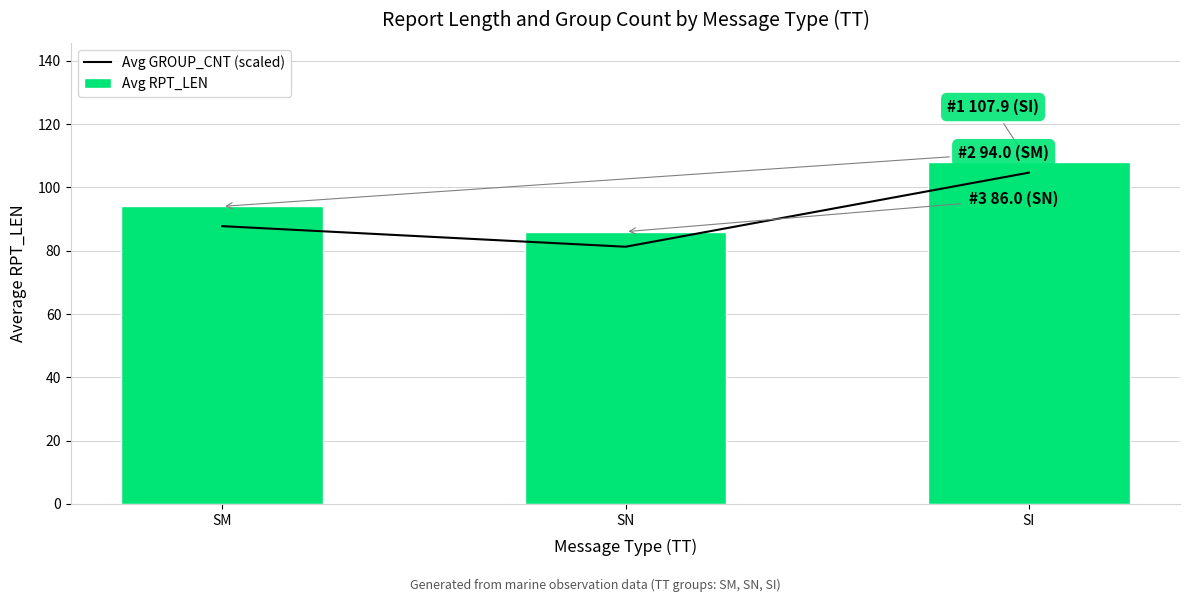

Reading left to right, list all the values displayed in this chart.

Avg GROUP_CNT (scaled): SM=87.8	SN=81.2	SI=104.7
Avg RPT_LEN: SM=94.0	SN=86.0	SI=107.9